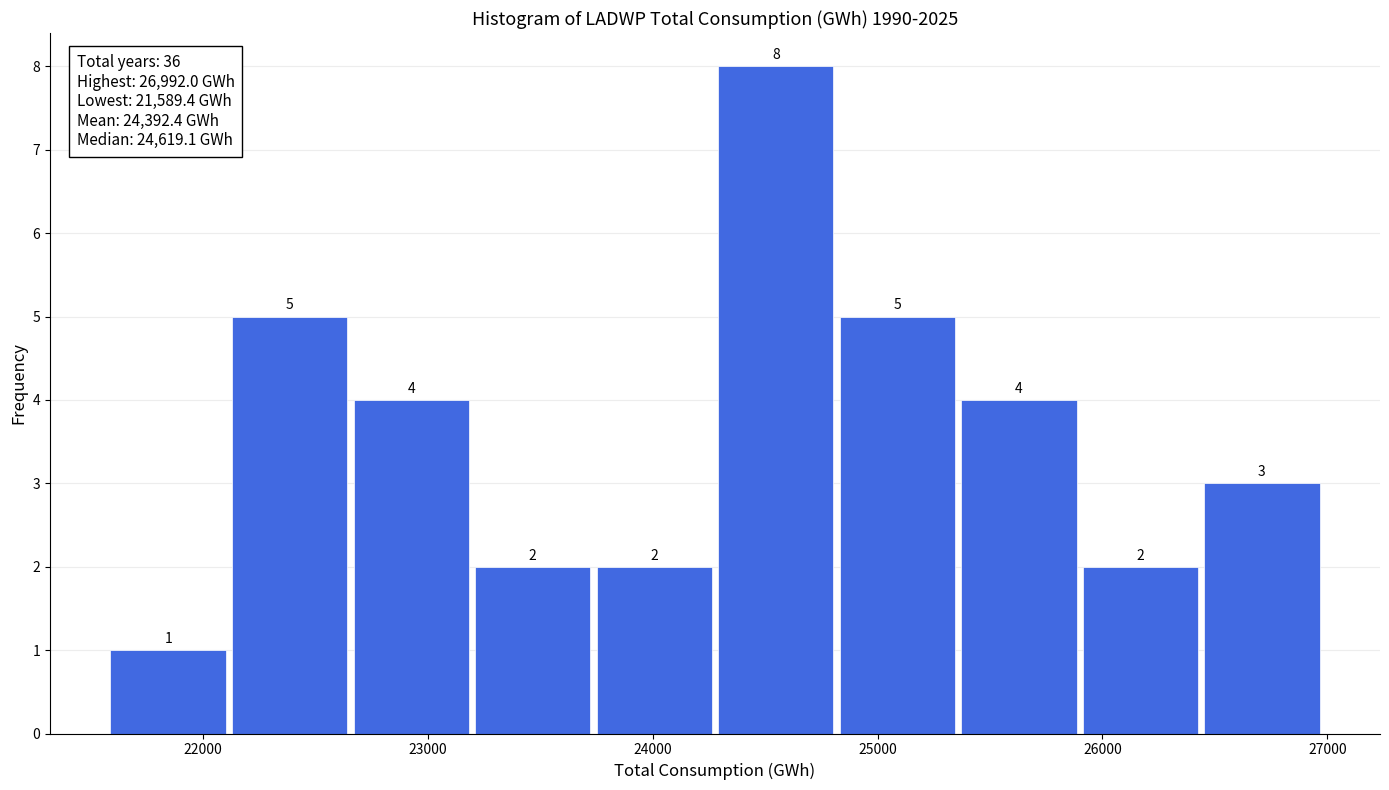

Which range on the x-axis has the tallest bar?

24300 to 24800